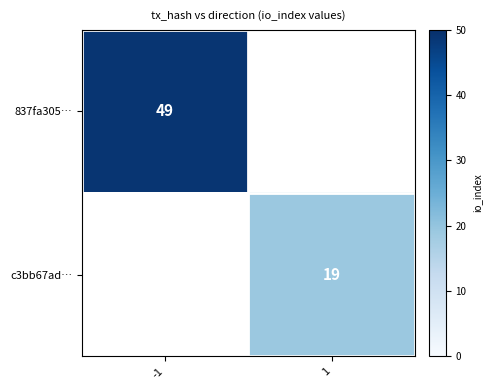

The value of c3bb67ad… at 1 is 10. True or false?

False